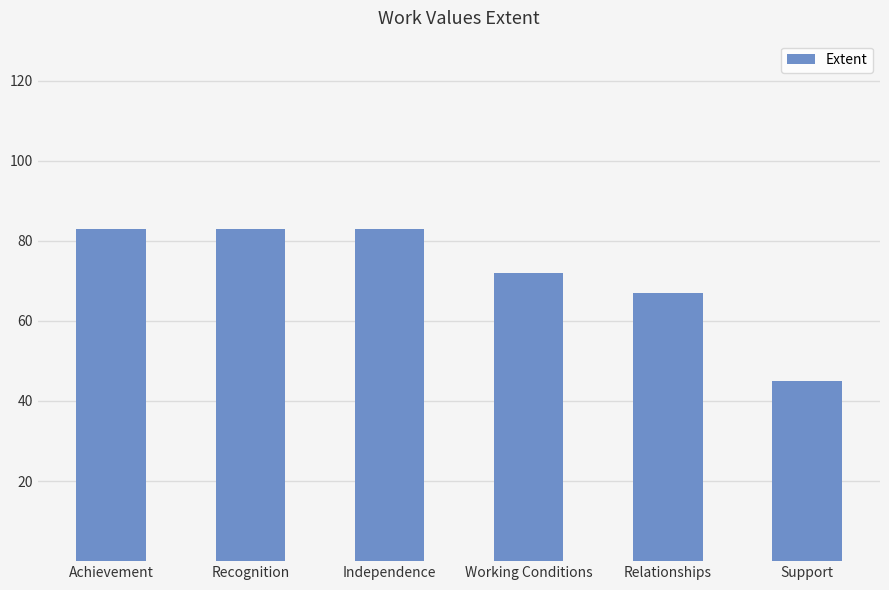

What is the approximate value at Working Conditions, to the nearest 10?

70